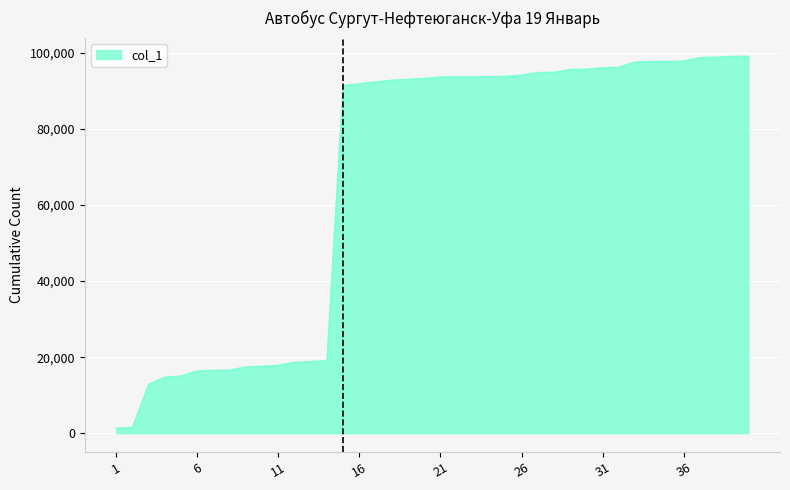

Does the chart have visible grid lines?

Yes